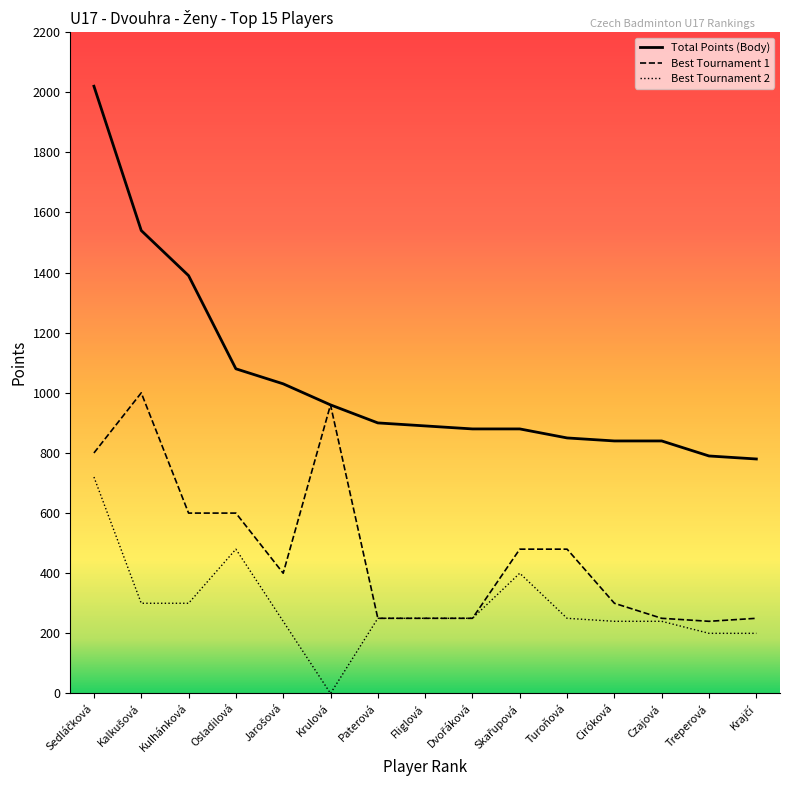

Is it true that Tournament Points 1 equals 600 at Kulhánková?

True